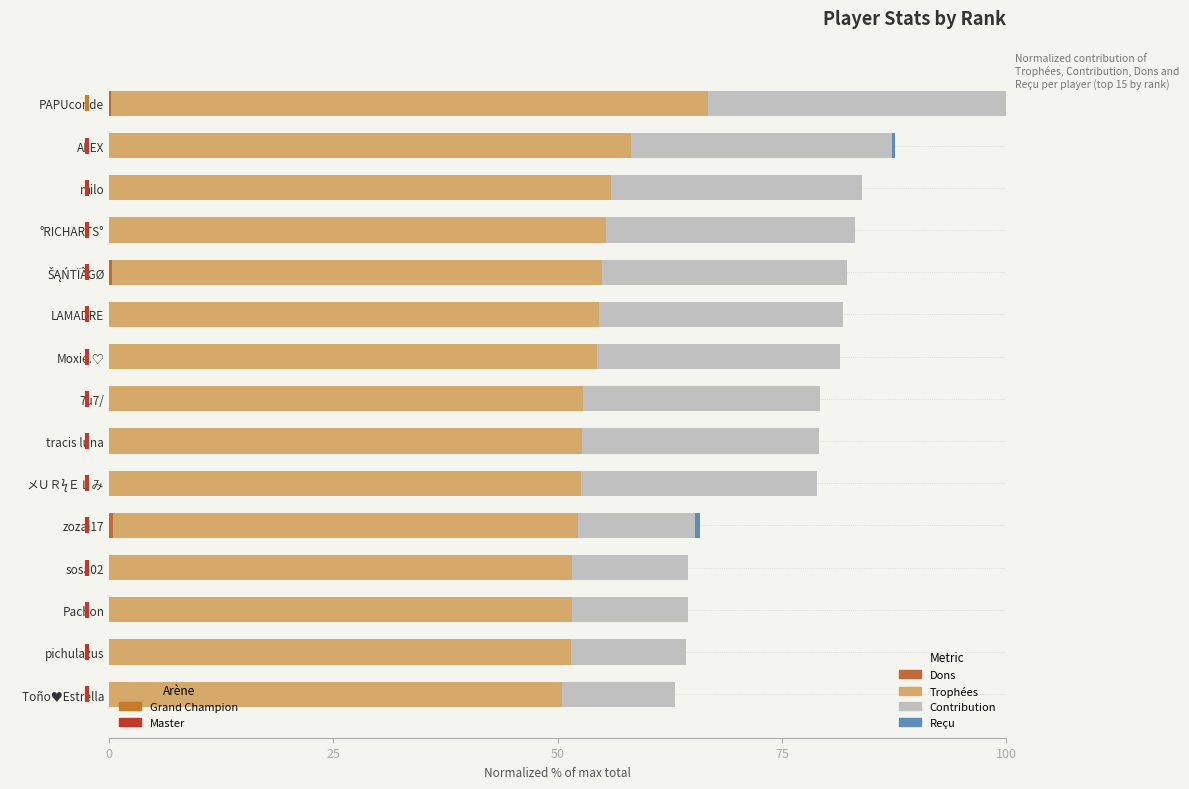

At which category is the sum across all series the highest?

PAPUconde